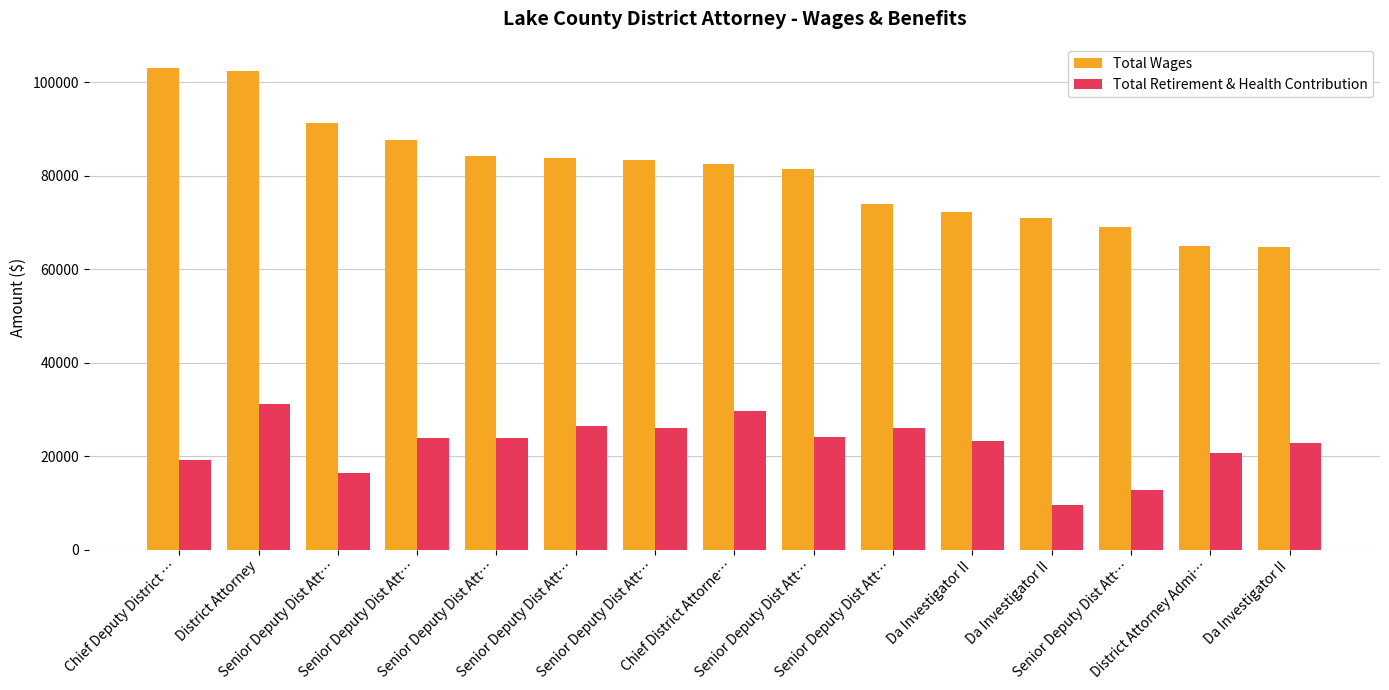

The Total Retirement & Health Contribution series shows 40590 at Senior Deputy Dist Att…. True or false?

False